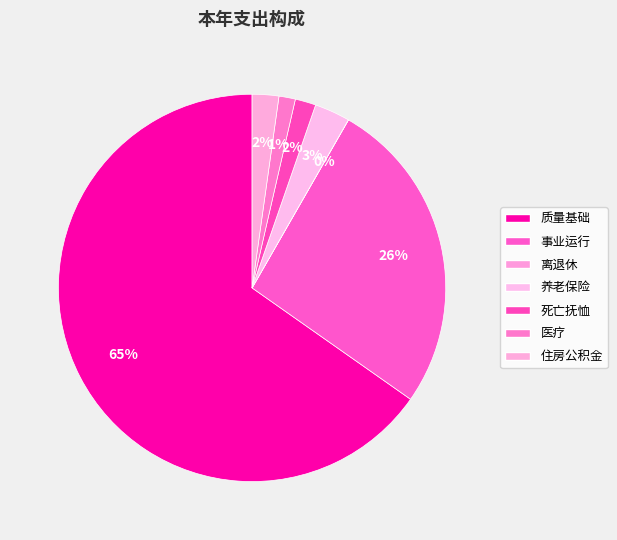

Count the number of slices in the pie.

7